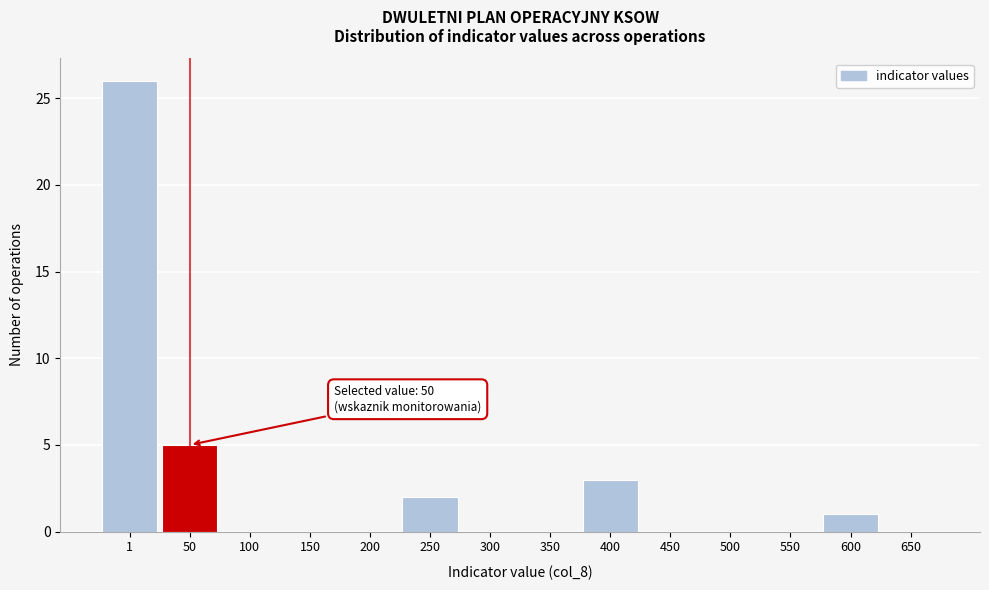

Reading right to left, extract all data points from this chart.

650=0	600=1	550=0	500=0	450=0	400=3	350=0	300=0	250=2	200=0	150=0	100=0	50=5	1=26